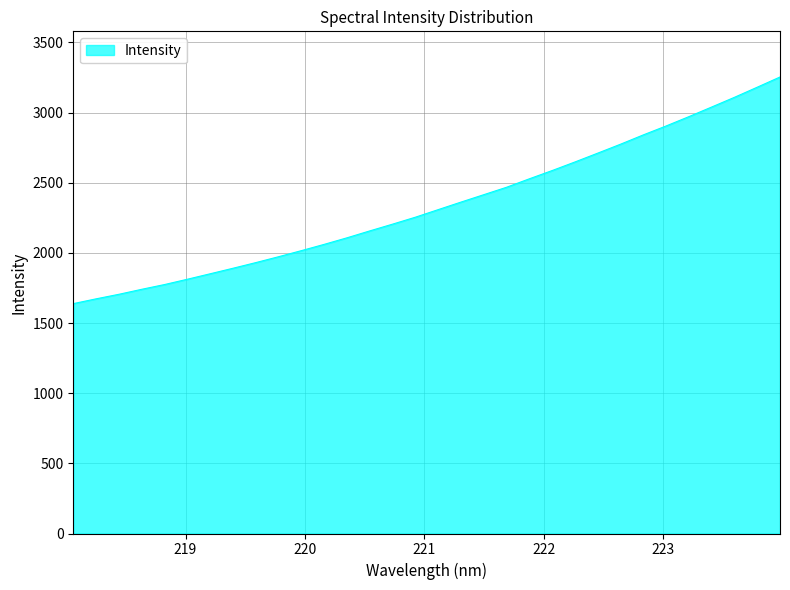

What is the maximum value shown in the chart?

3253.4